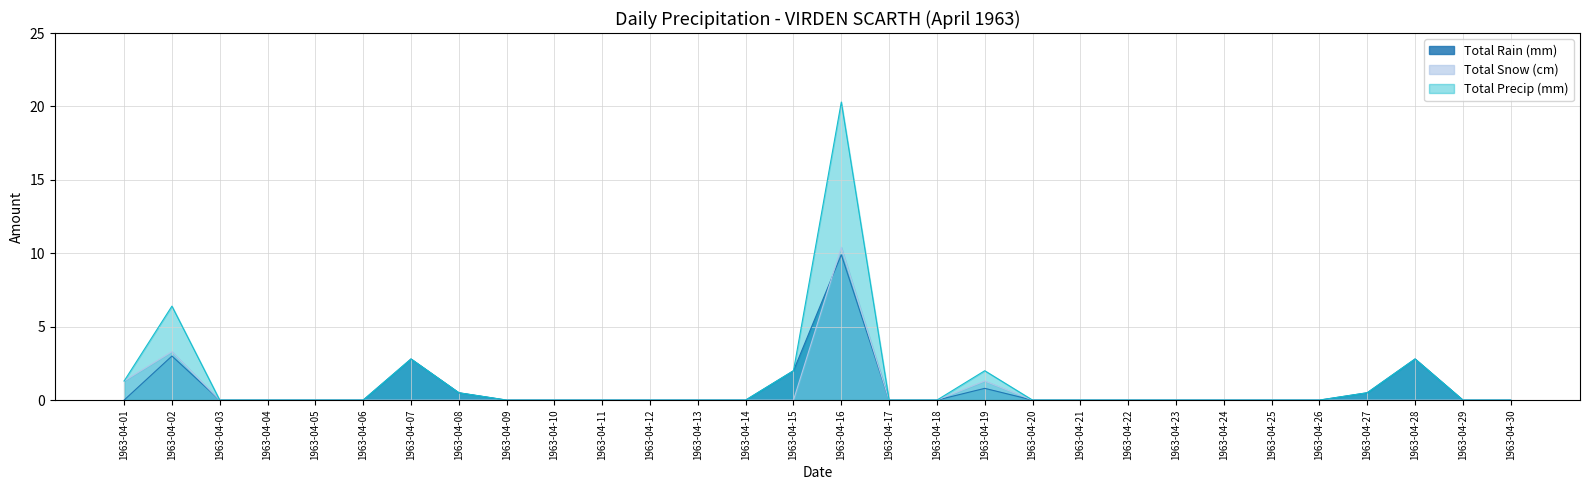

Count the number of data series in this chart.

3